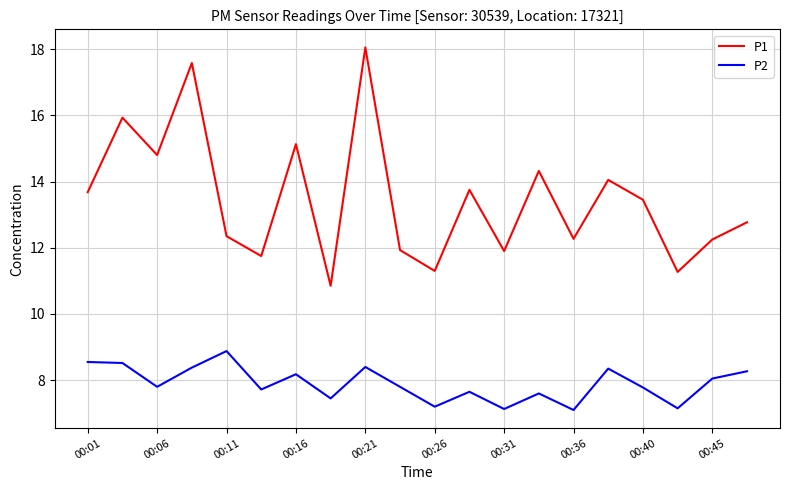

True or false: P2 and P1 cross at least once.

False